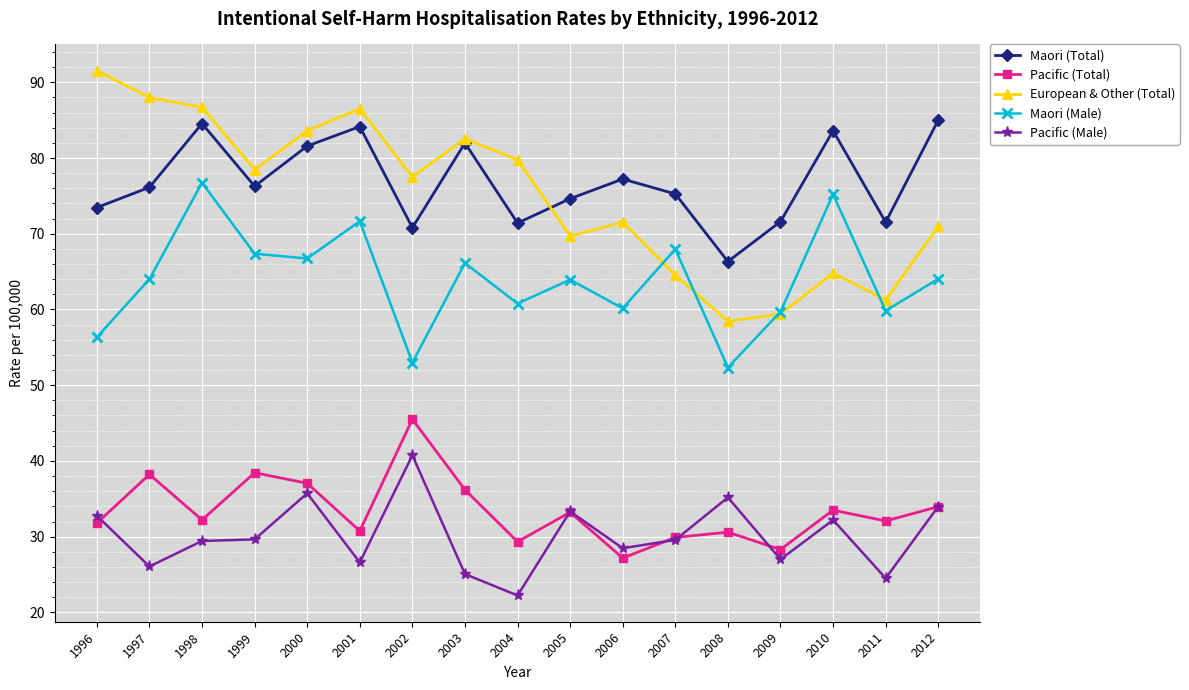

Which series has the widest spread of values?

European & Other (Total)